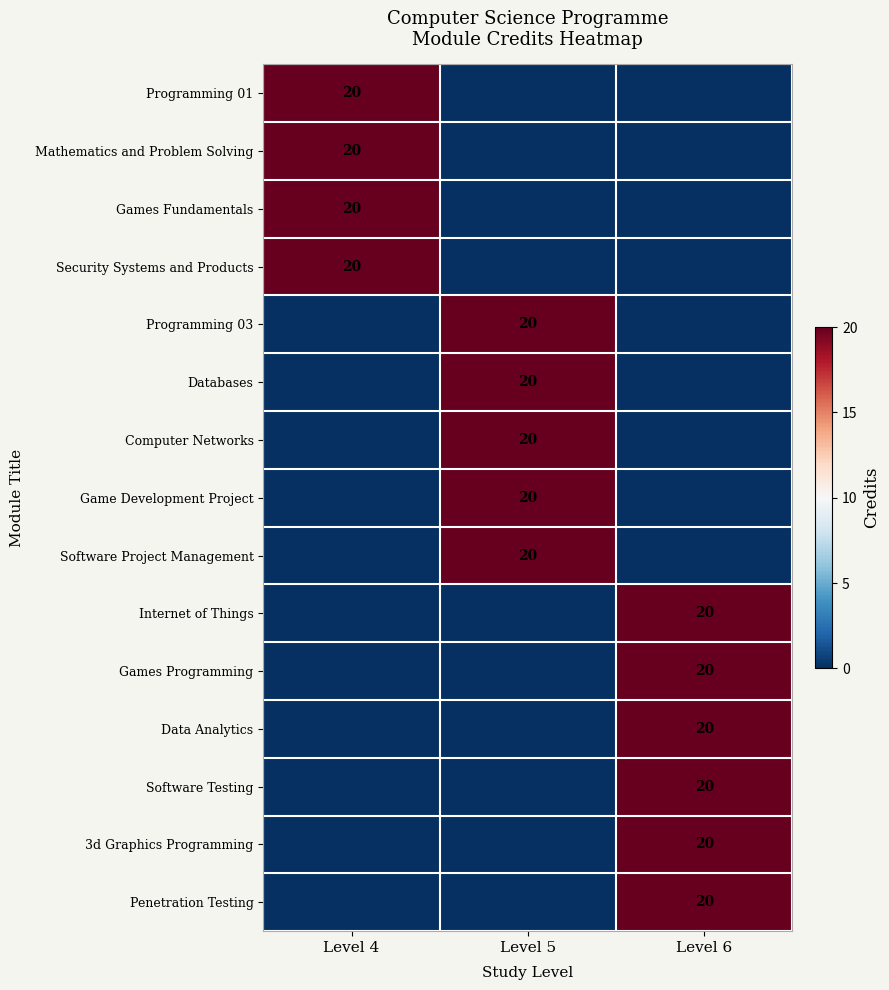

Is it true that Software Testing equals 8 at Level 6?

False